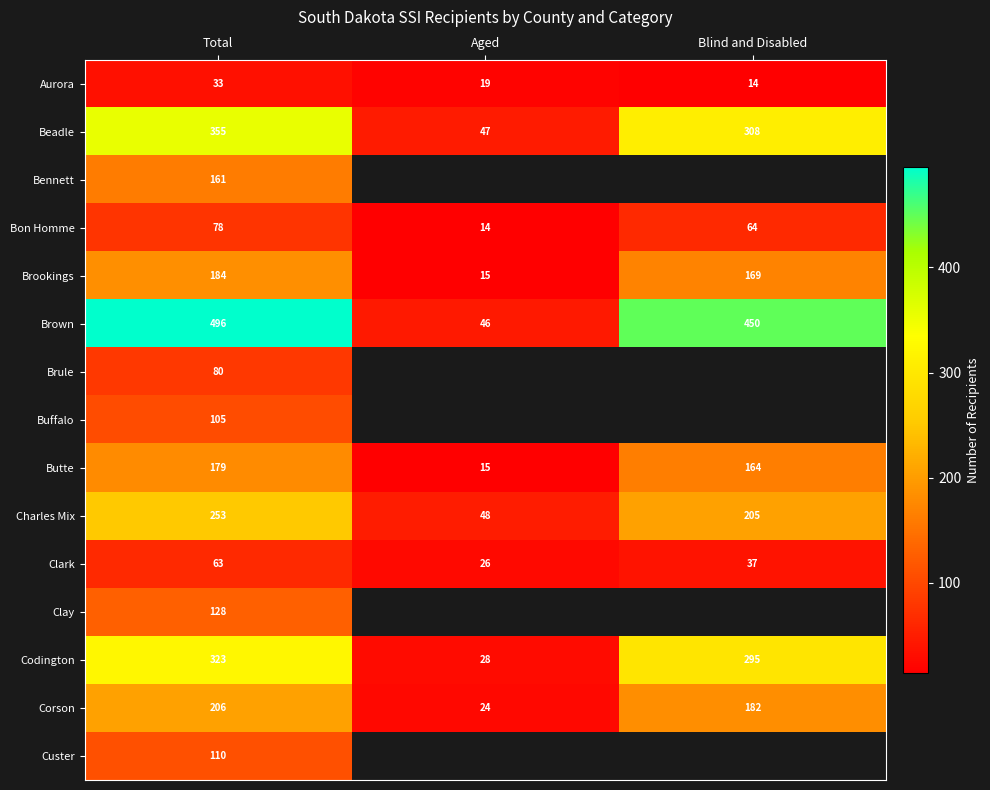

At how many categories does at least one series exceed 230?

2